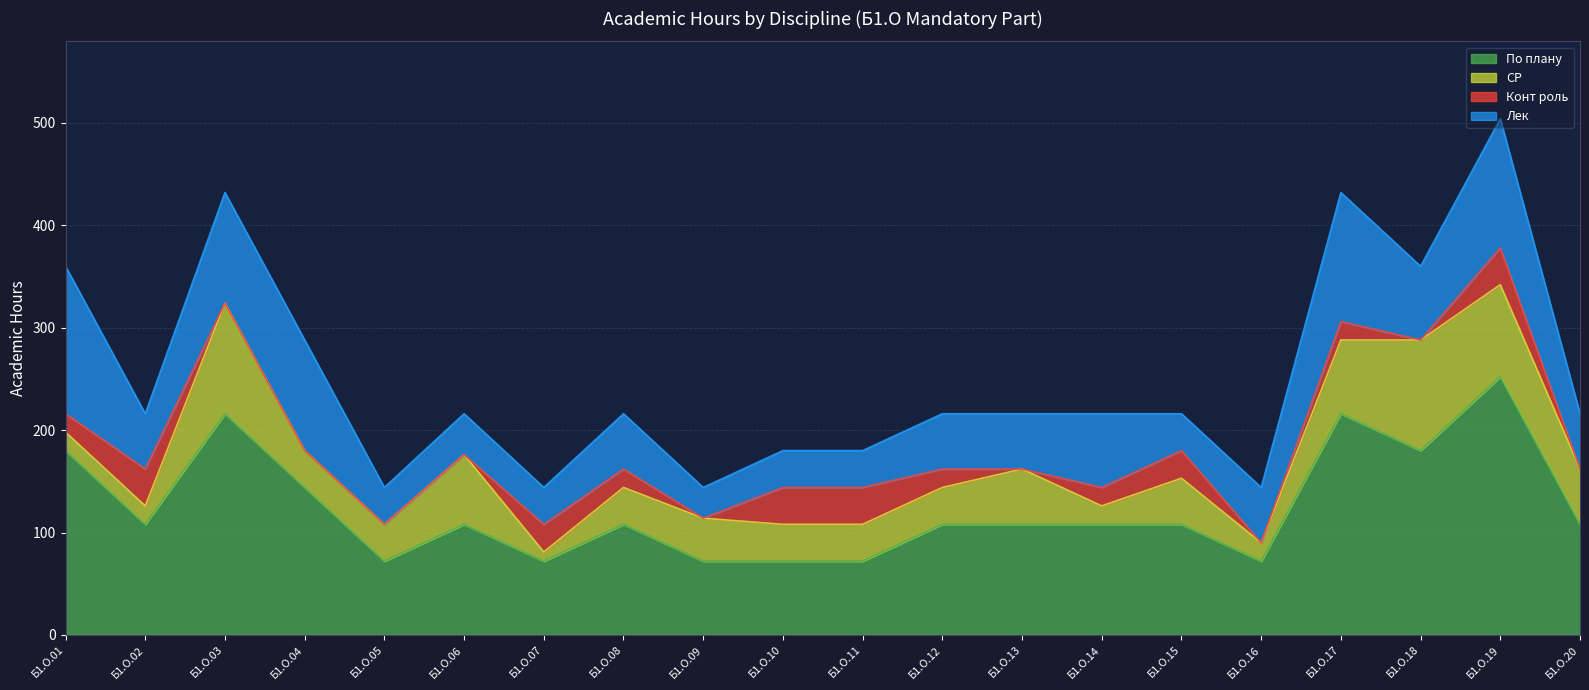

List the labels in order of Лек value, largest first.

Б1.О.01, Б1.О.17, Б1.О.19, Б1.О.03, Б1.О.04, Б1.О.14, Б1.О.18, Б1.О.02, Б1.О.08, Б1.О.12, Б1.О.13, Б1.О.16, Б1.О.20, Б1.О.06, Б1.О.05, Б1.О.07, Б1.О.10, Б1.О.11, Б1.О.15, Б1.О.09